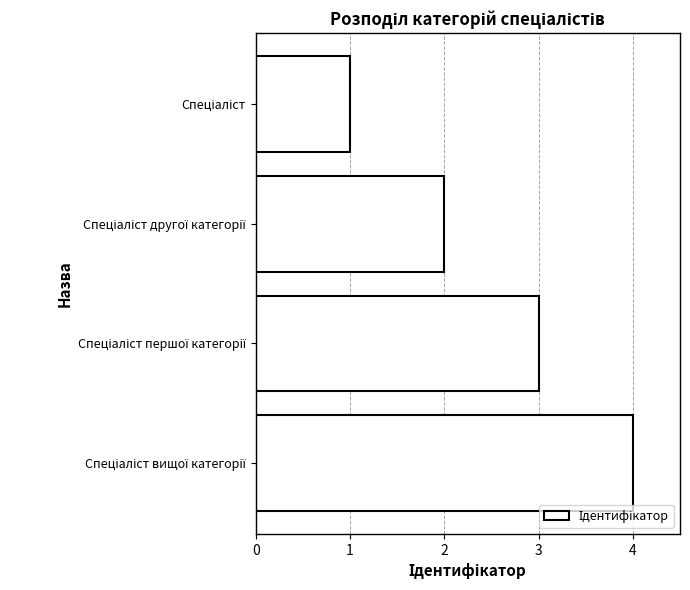

What is the greatest value displayed?

4